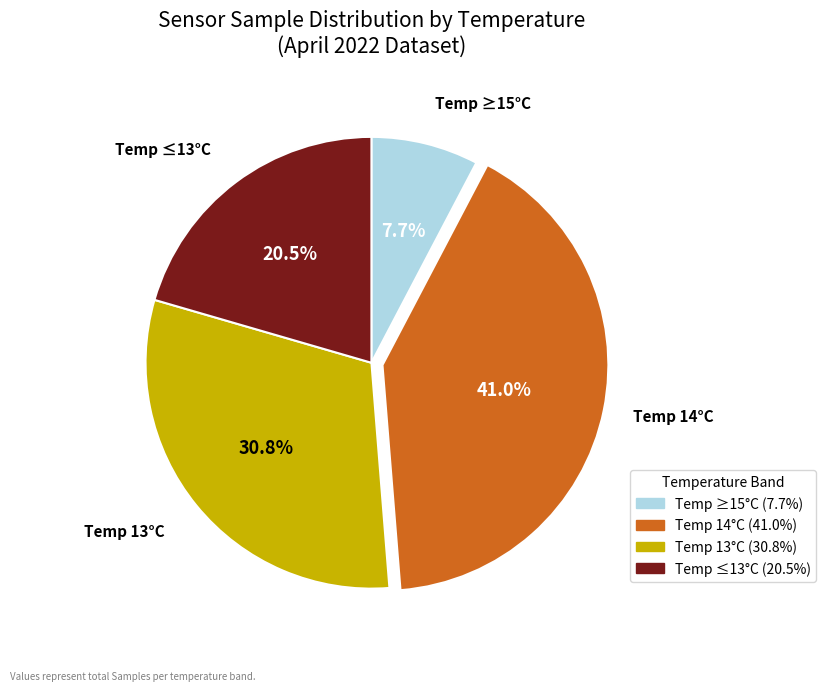

Does Temp 13°C represent more than half of the total?

No